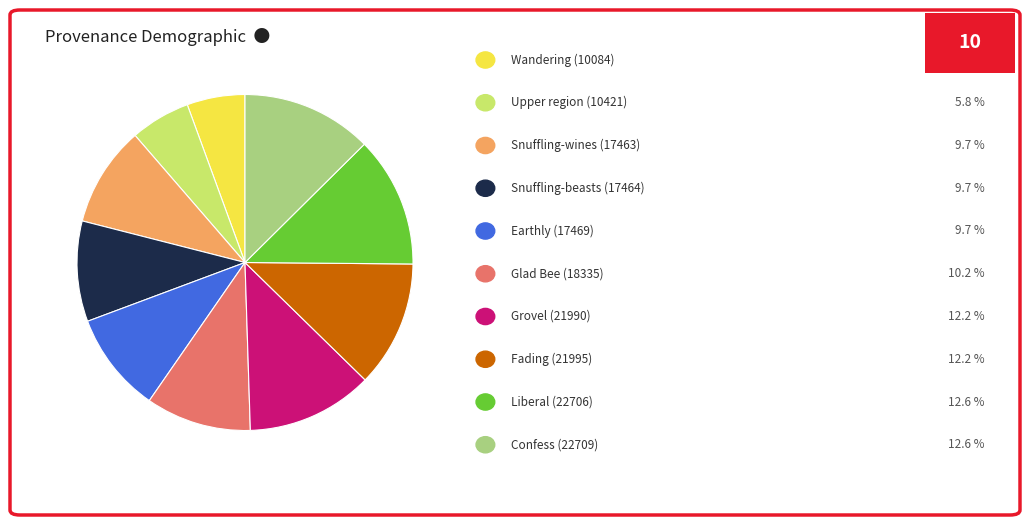

How many slices are in this pie chart?

10